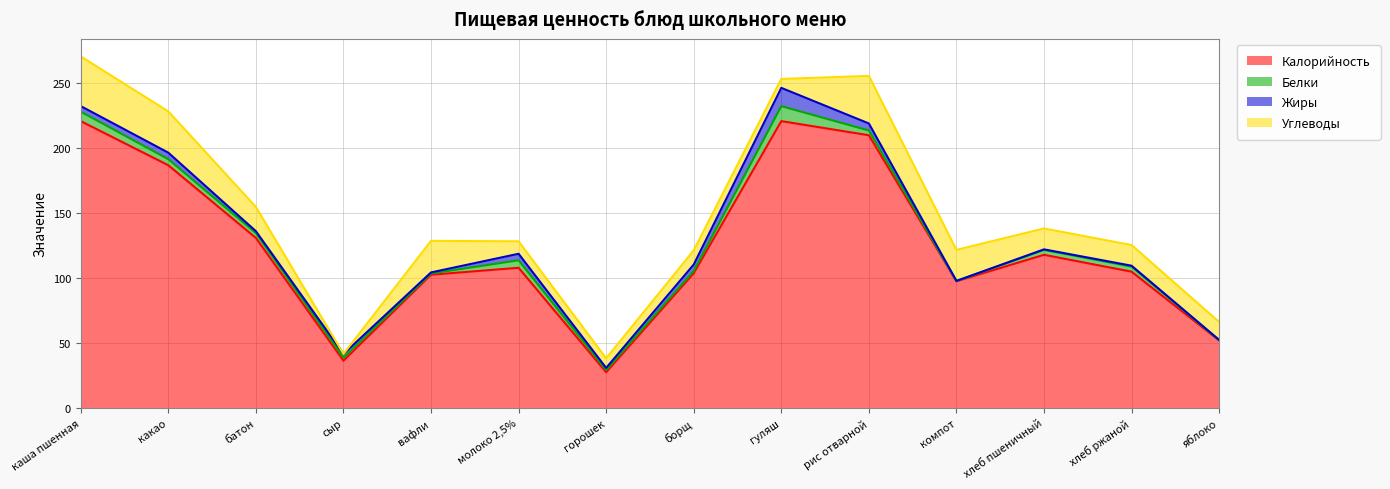

Which series has the largest total across all categories?

Калорийность